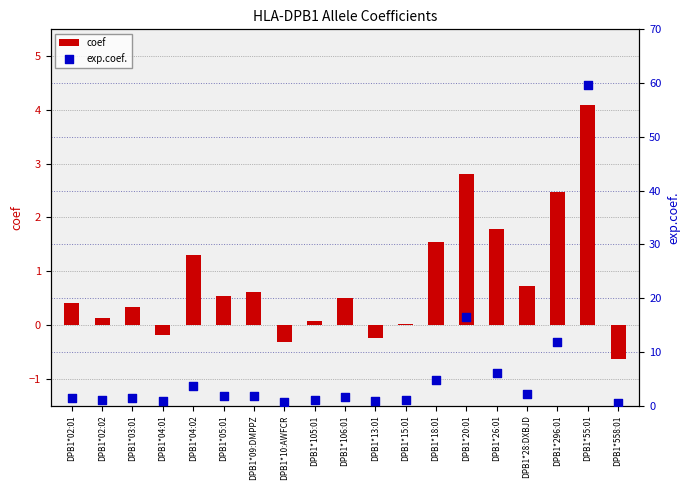

What are all the series names shown in the legend?

coef, exp.coef.